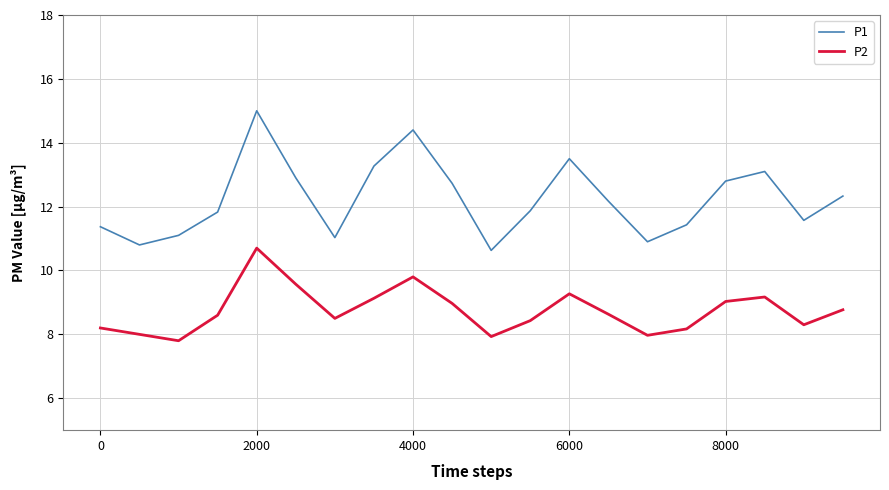

What is the minimum value shown in the chart?

7.8